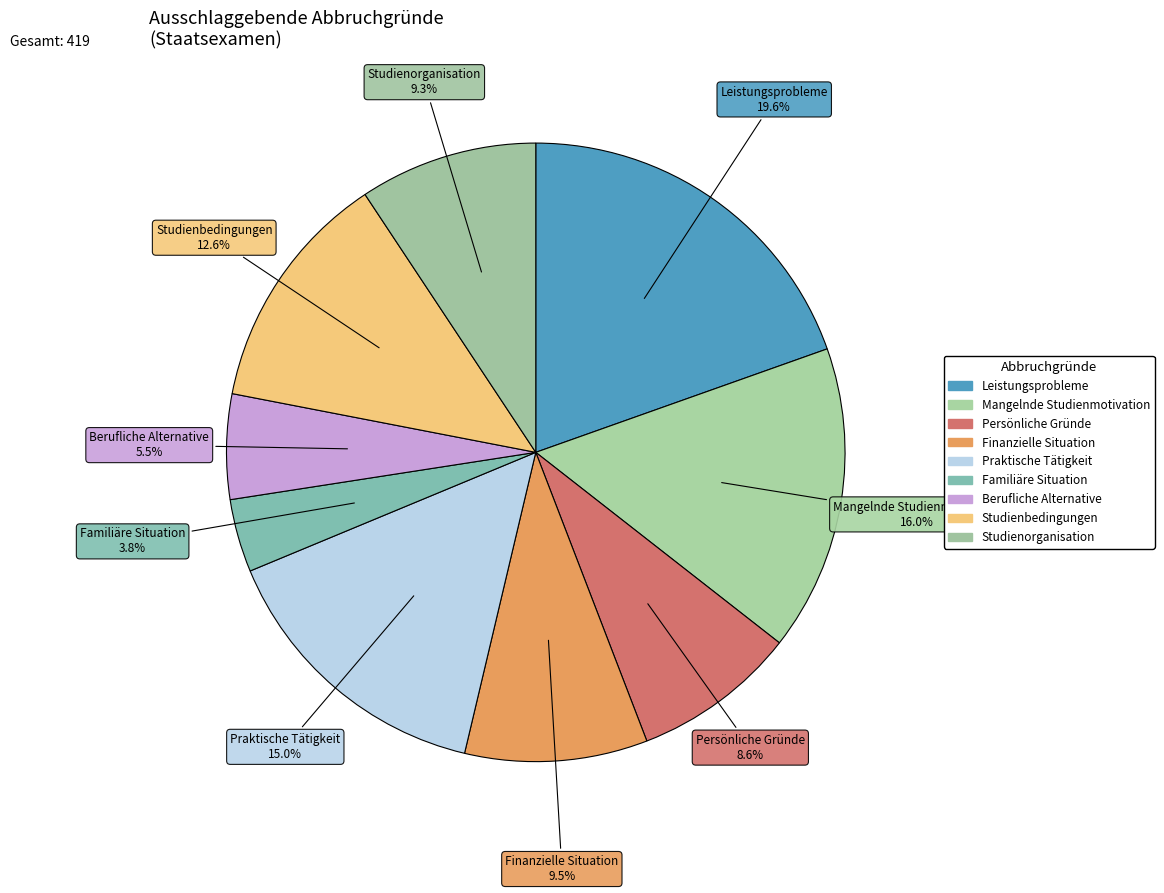

What is the smallest slice in the pie chart?

Familiäre Situation